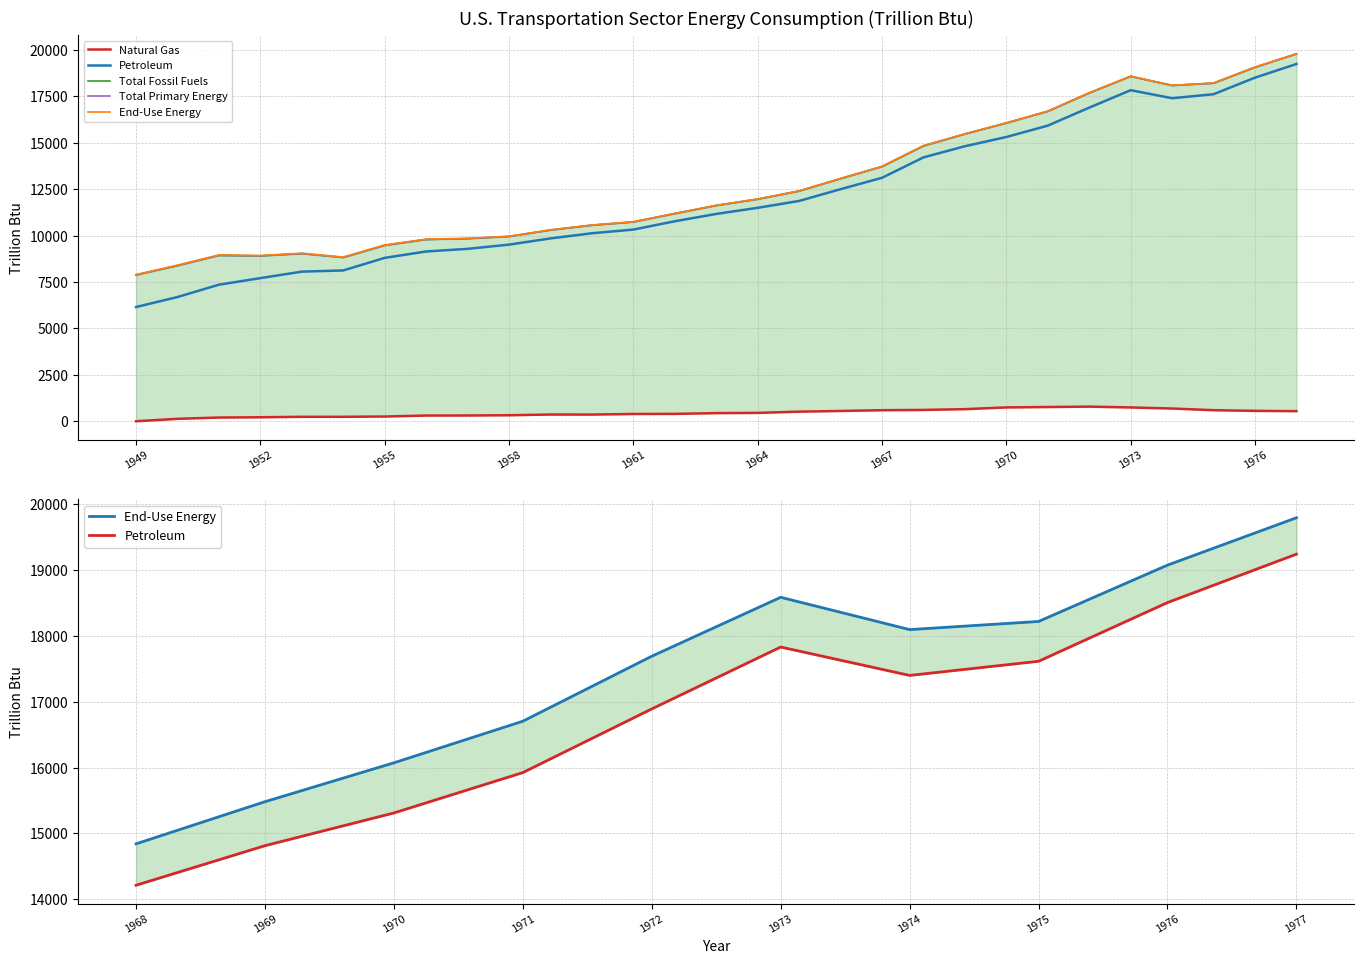

What is the approximate value of End-Use Energy at 1956?

9808.9